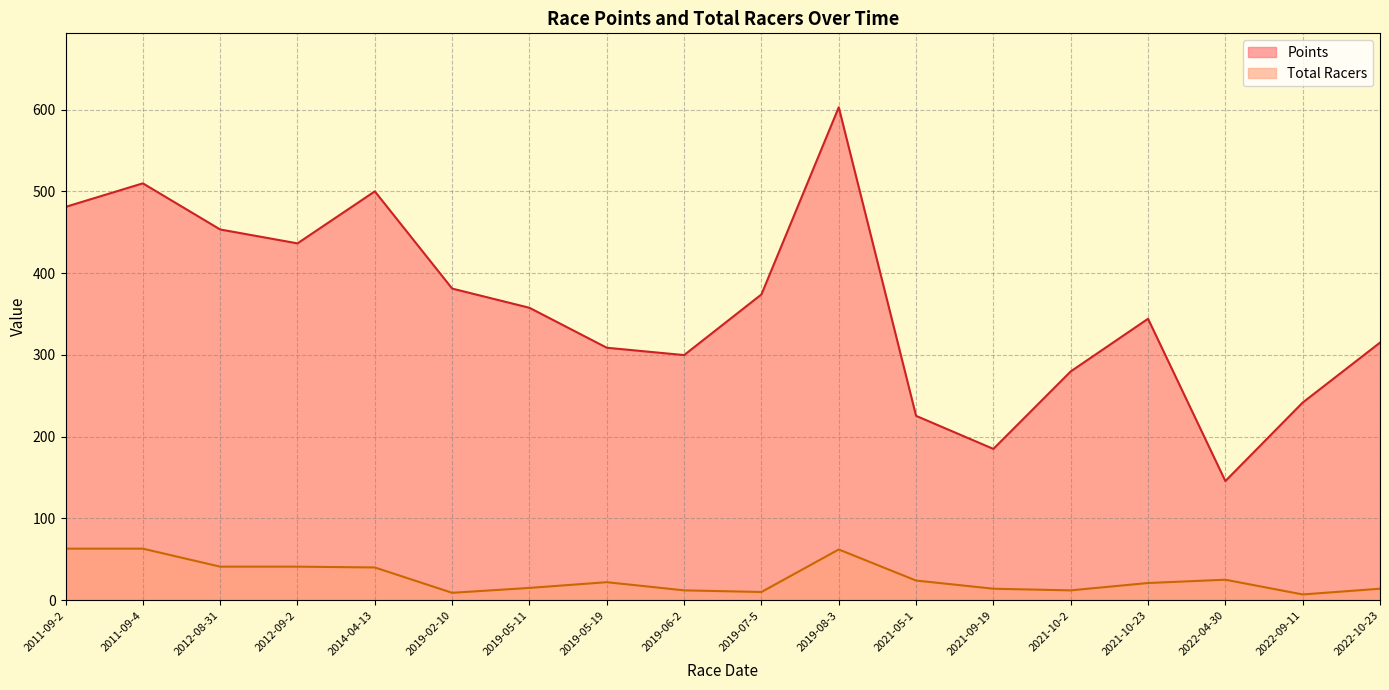

Which series has the largest total across all categories?

Points